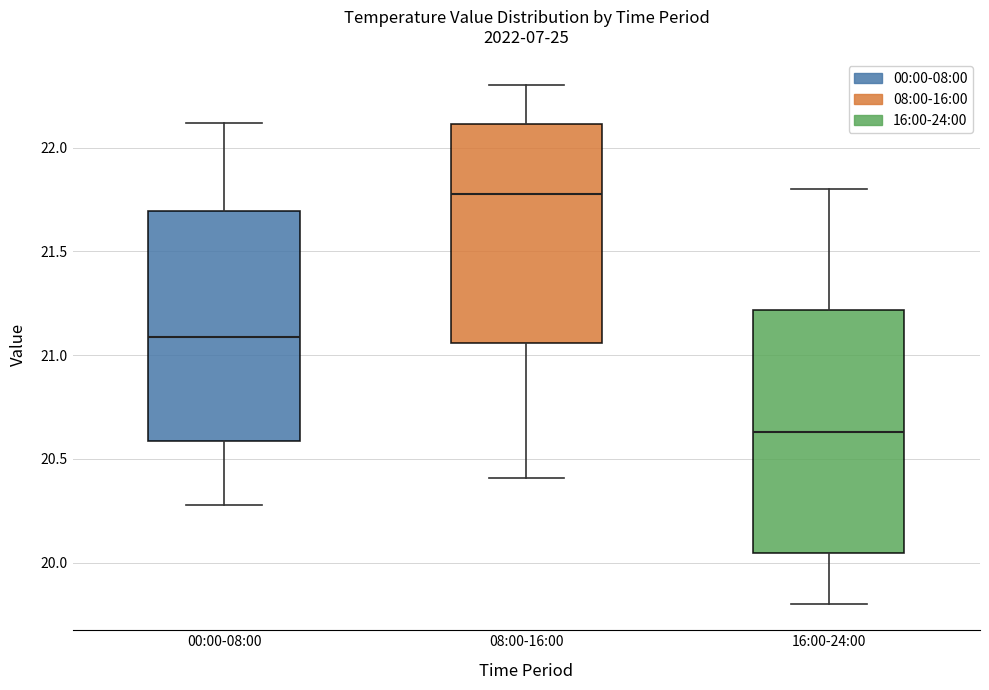

Reading left to right, transcribe this box plot: for each box, give where its median line is, the range the box spans, and where its two whiskers end, as read against the y-axis. The values are not printed on the chart, so give them approximately, as read against the axis.

00:00-08:00: median 21.10, box 20.60 to 21.70, whiskers 20.30 to 22.10
08:00-16:00: median 21.80, box 21.05 to 22.10, whiskers 20.40 to 22.30
16:00-24:00: median 20.65, box 20.05 to 21.20, whiskers 19.80 to 21.80